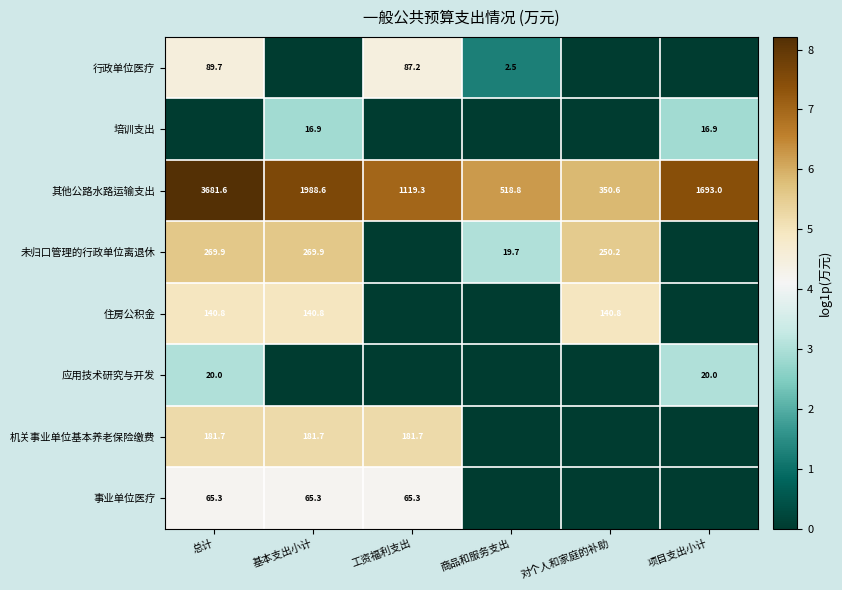

Is it true that 应用技术研究与开发 equals 20.0 at 总计?

True